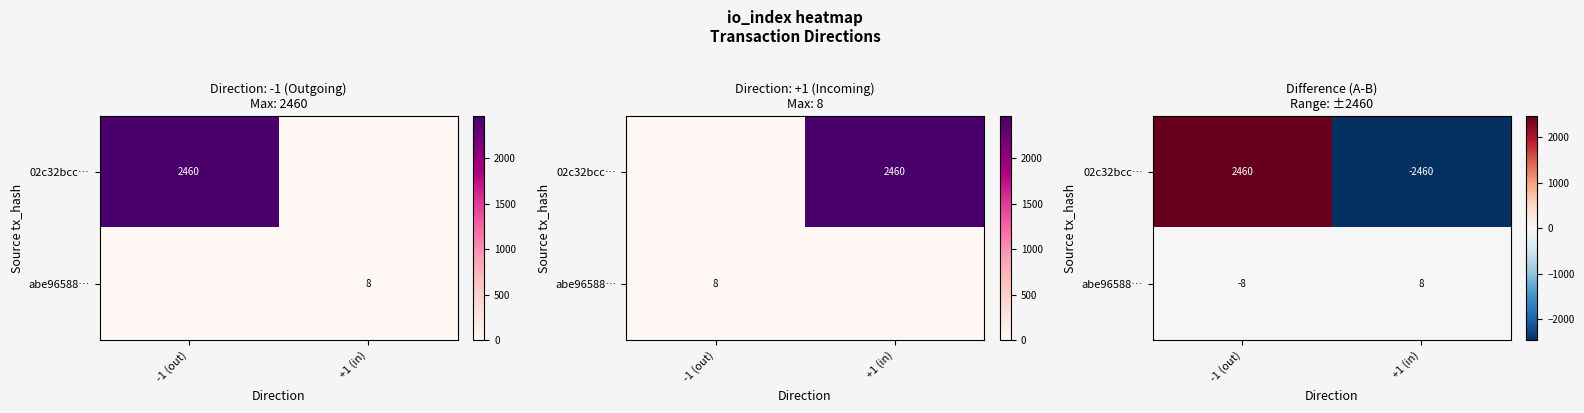

The value of abe96588… at +1 (in) is 2. True or false?

False